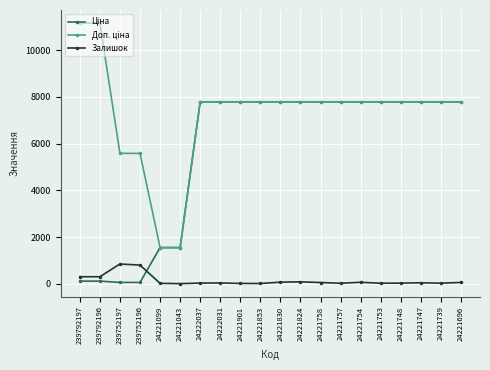

Is it true that Залишок equals 68.1 at 24221747?

False